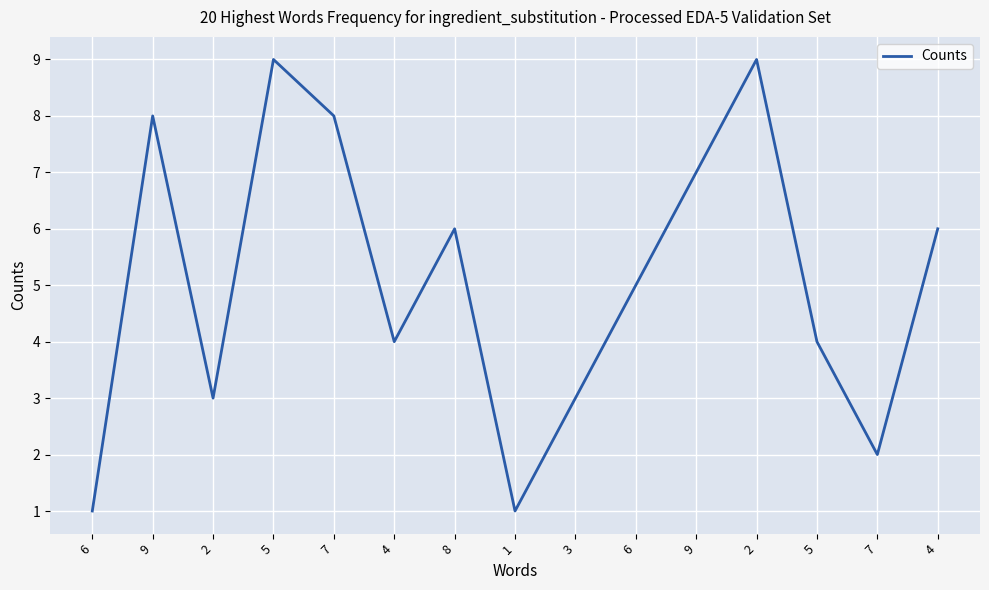

True or false: there are more than 0 points higher than both neighbors.

True